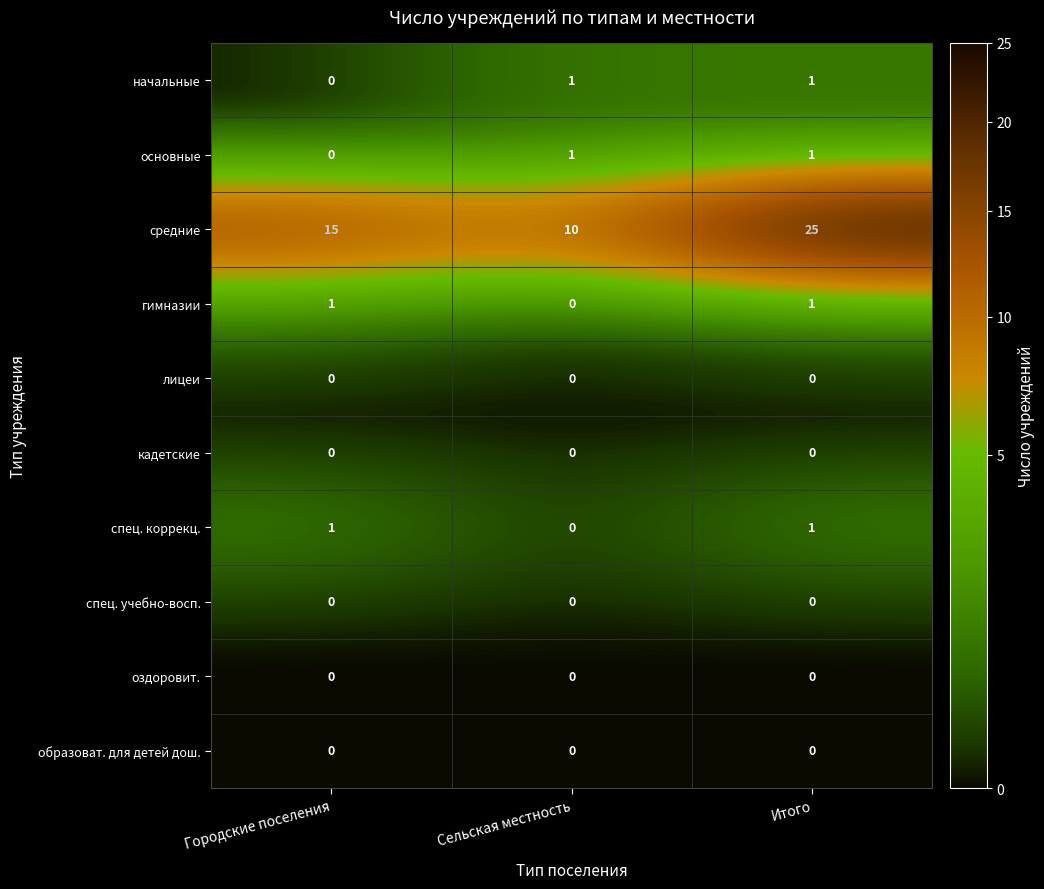

What is the spread (max minus min) of values at Сельская местность?

10